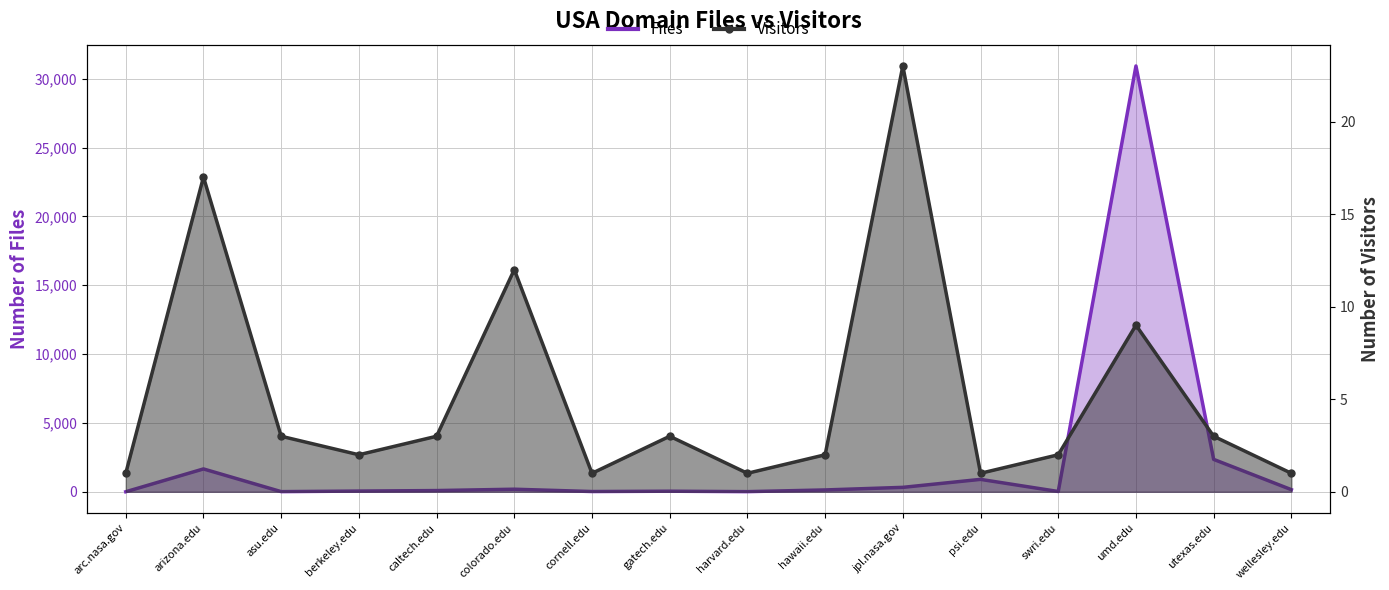

At which category does Files reach its first local peak?

arizona.edu